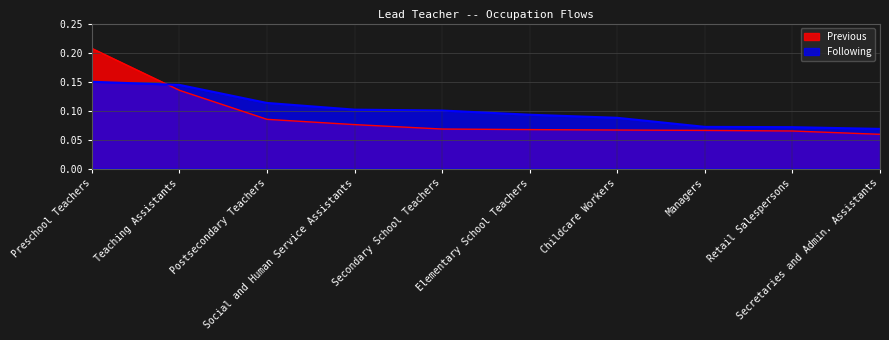

List the series in order of their peak value, lowest first.

Following, Previous